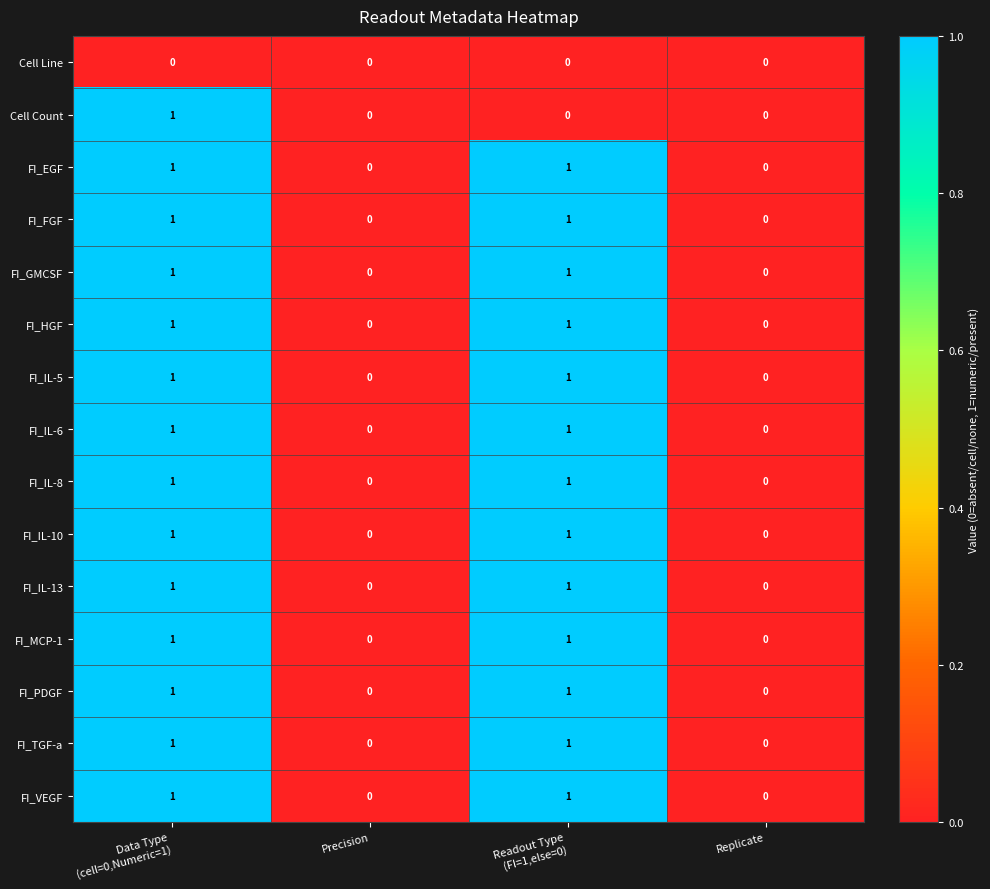

Is it true that FI_FGF equals 0 at Precision?

True